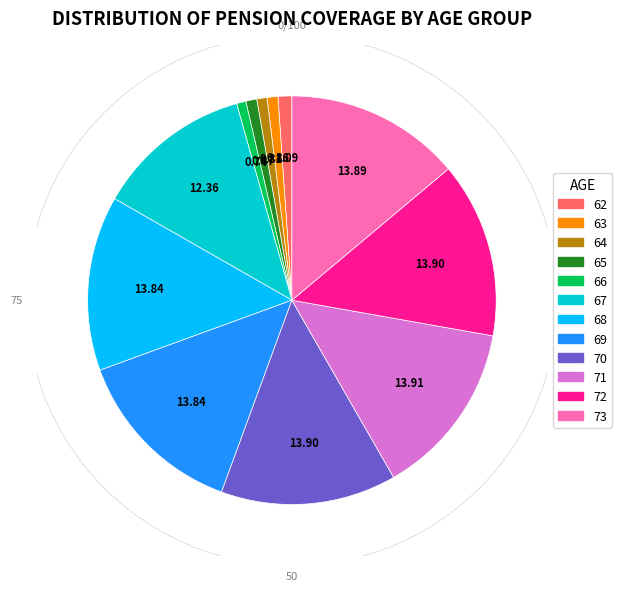

Is it true that 68 is 14% of the pie?

True